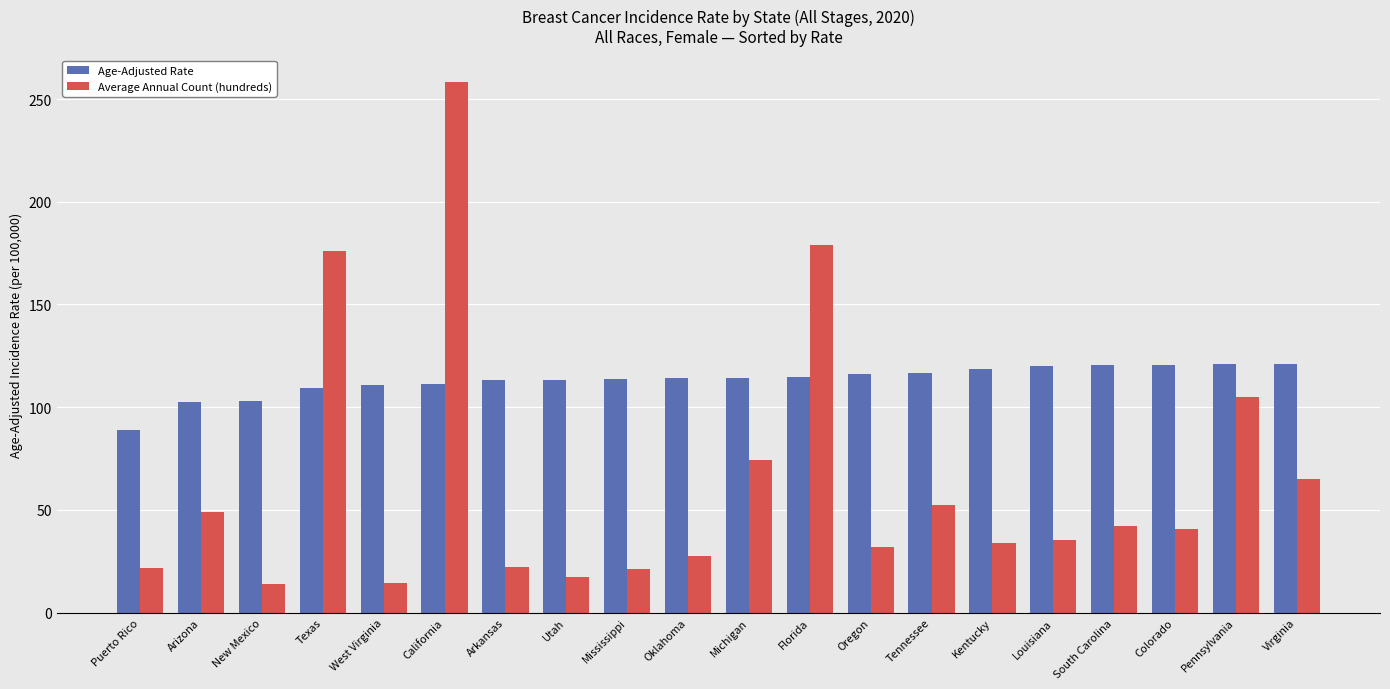

What is the value of the Average Annual Count (hundreds) bar at the 11th from the left?

74.4